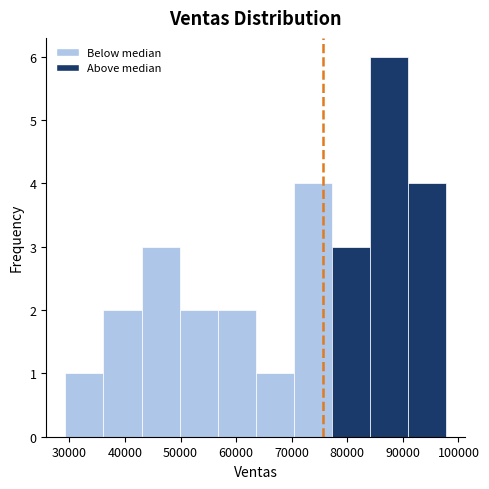

Over which range of the x-axis is the bar tallest?

84000 to 91000